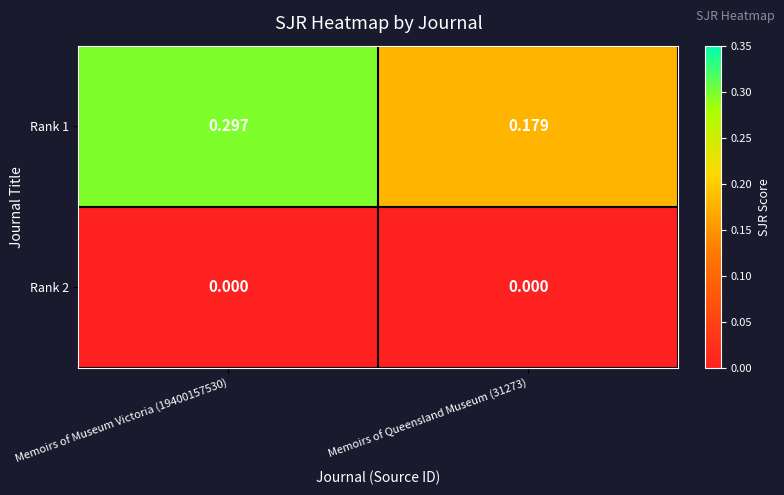

At Memoirs of Queensland Museum (31273), list the series in order from largest to smallest.

Rank 1, Rank 2